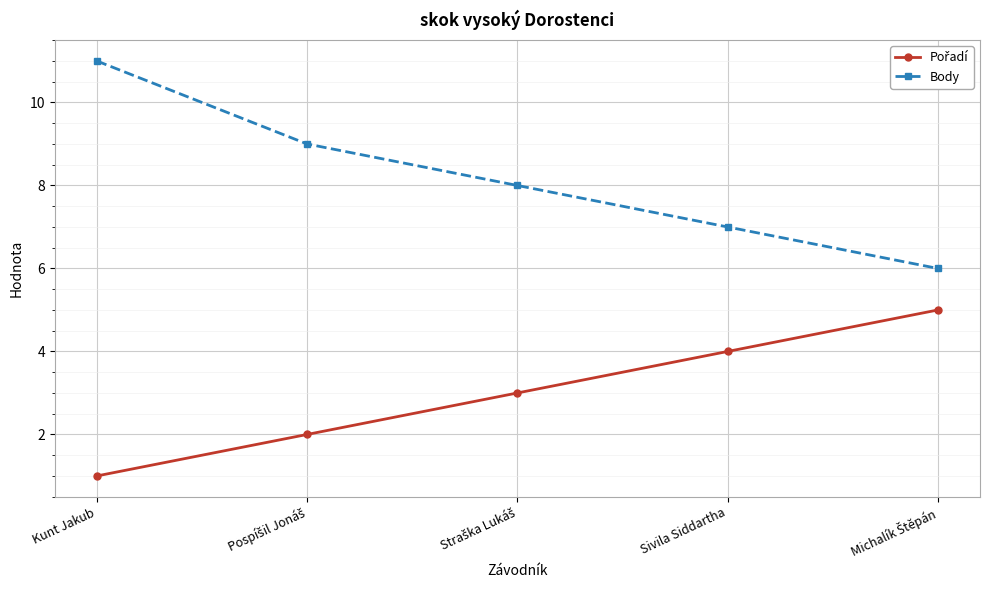

Count the number of categories in the chart.

5